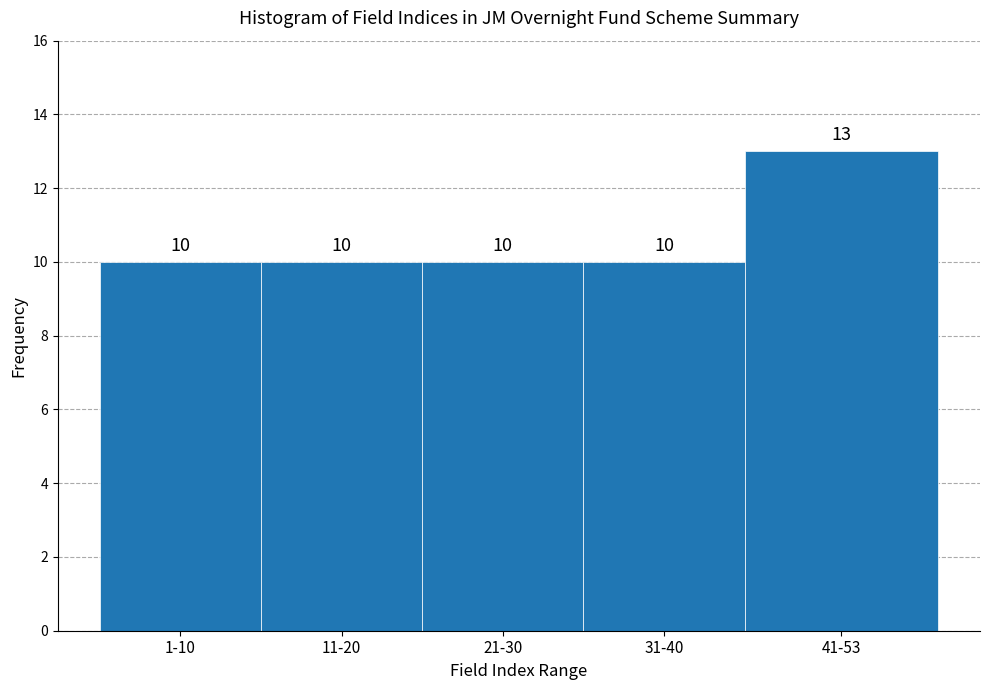

Reading left to right, extract all data points from this chart.

1-10=10	11-20=10	21-30=10	31-40=10	41-53=13